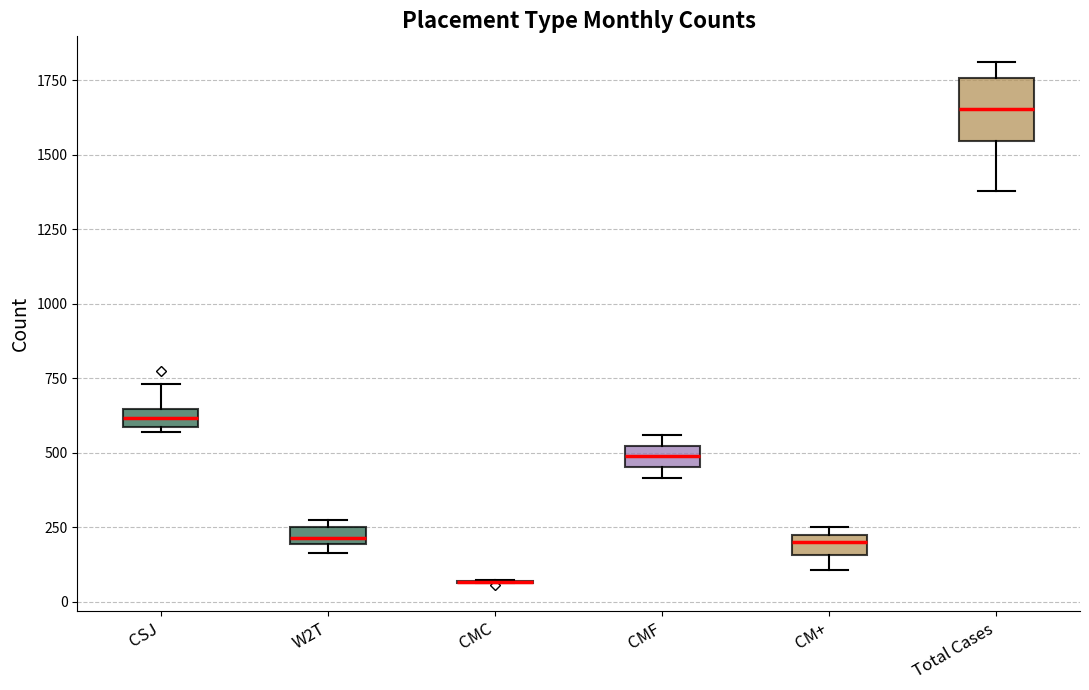

Which box is the tallest, from its lower edge to its upper edge?

Total Cases